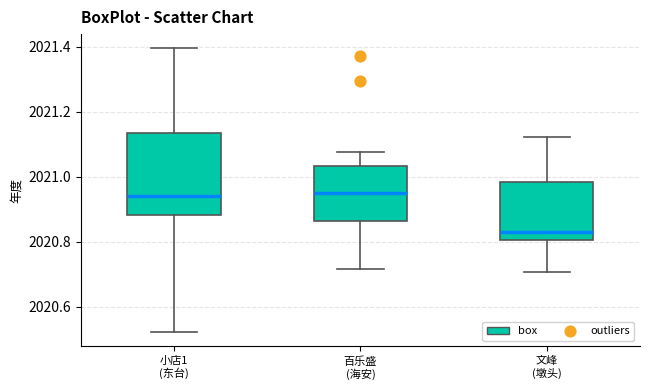

Reading left to right, transcribe this box plot: for each box, give where its median line is, the range the box spans, and where its two whiskers end, as read against the y-axis. The values are not printed on the chart, so give them approximately, as read against the axis.

小店1 (东台): median 2020.94, box 2020.88 to 2021.14, whiskers 2020.52 to 2021.40
百乐盛 (海安): median 2020.94, box 2020.86 to 2021.04, whiskers 2020.72 to 2021.08
文峰 (墩头): median 2020.82, box 2020.80 to 2020.98, whiskers 2020.70 to 2021.12